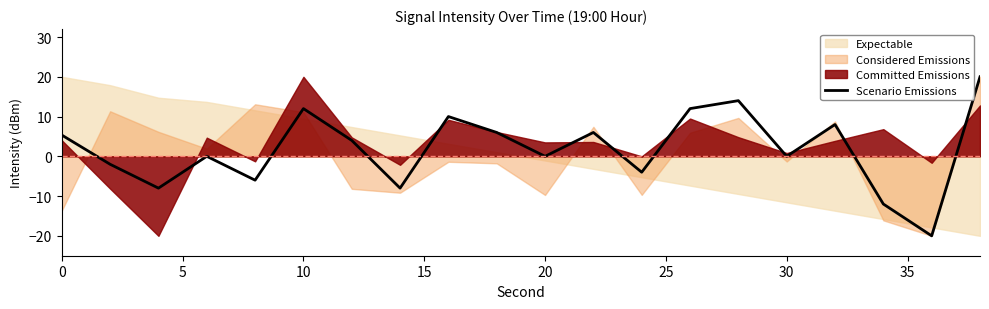

What is the minimum value for Scenario Emissions?

-20.0